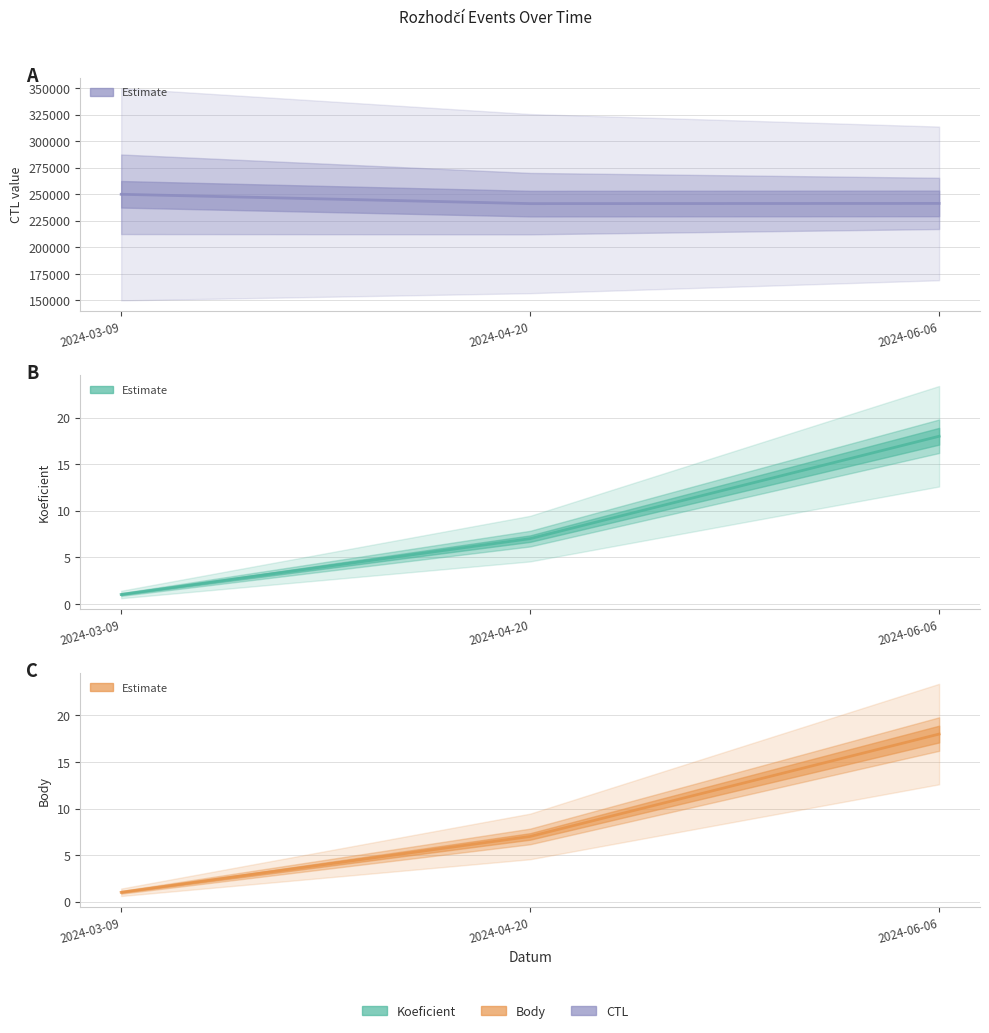

True or false: Koeficient has a value of 2 at 2024-03-09.

False